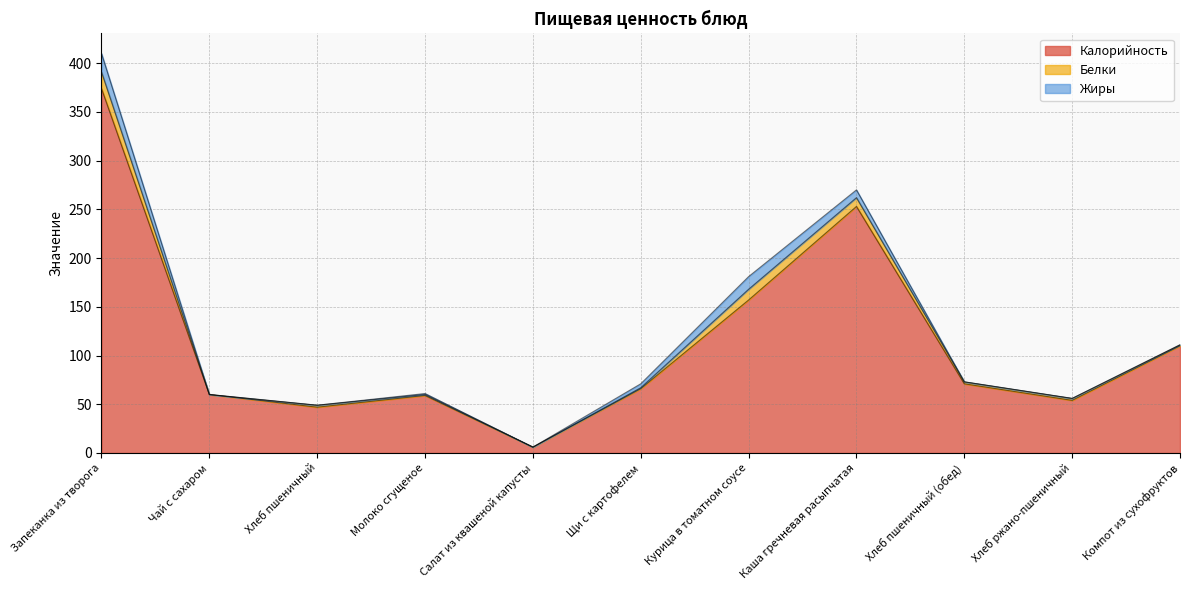

In Калорийность, how many points are higher than both neighbors (excluding endpoints)?

2